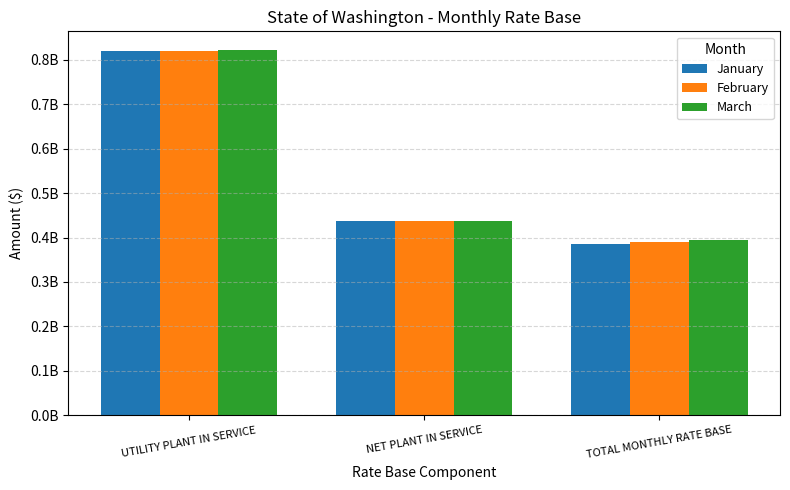

What is the value of the January bar at the 3rd from the left?

386137311